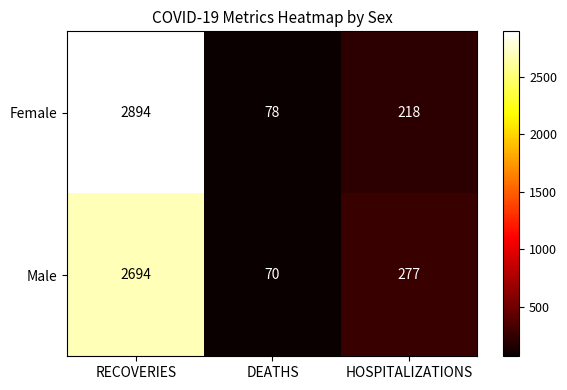

Reading right to left, transcribe all the data shown in this chart.

Female: 218	78	2894
Male: 277	70	2694